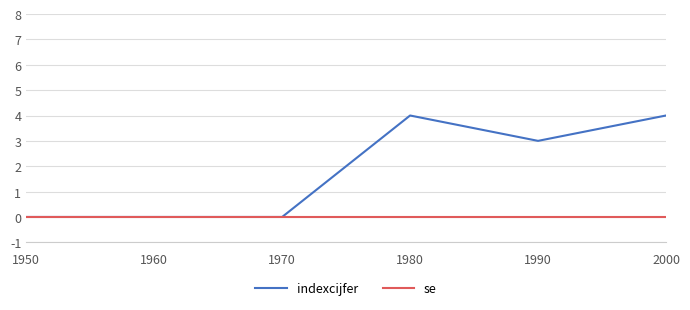

What is the difference between the second highest and second lowest values in the indexcijfer series?

4